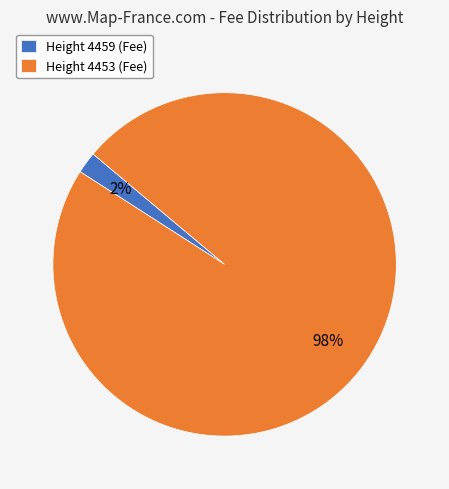

Rank the categories by value from highest to lowest.

Height 4453 (Fee), Height 4459 (Fee)